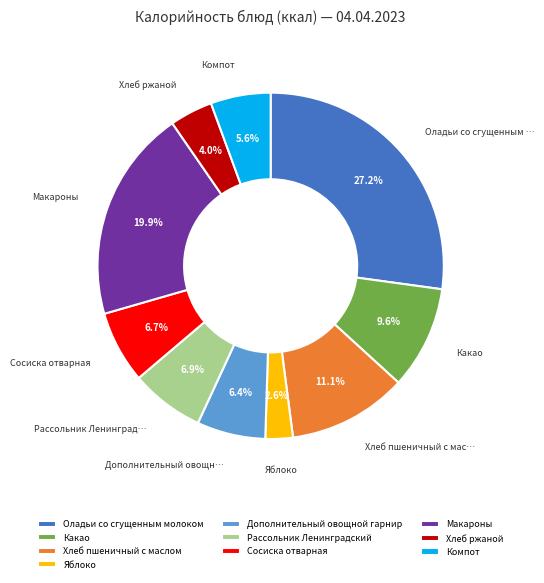

To the nearest percent, what percentage of the pie is Хлеб пшеничный с маслом?

11%